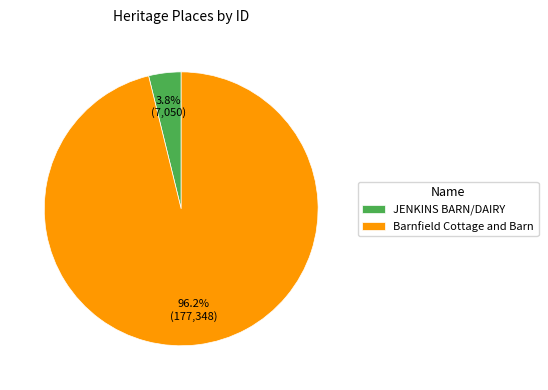

To the nearest percent, what is the combined percentage of Barnfield Cottage and Barn and JENKINS BARN/DAIRY?

100%